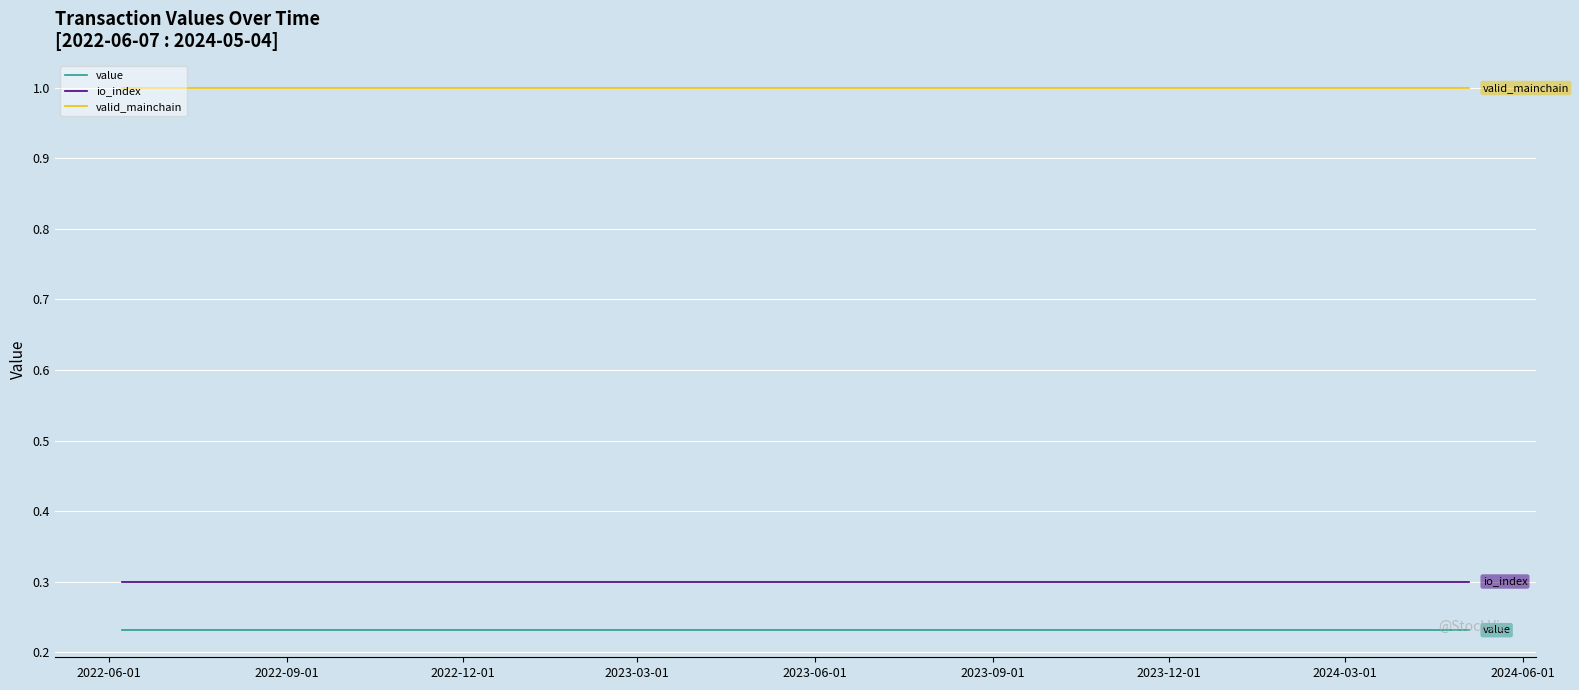

Rank the series by their maximum value, from lowest to highest.

value, io_index, valid_mainchain